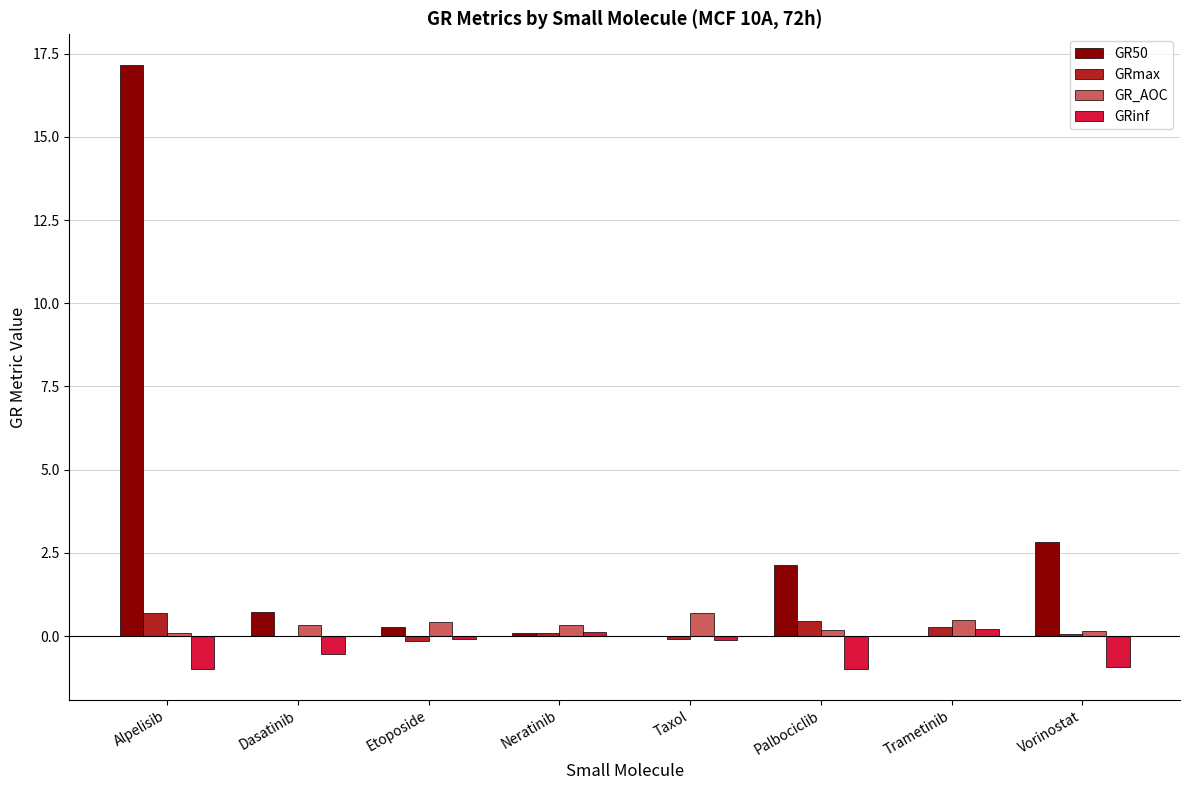

What is the sum of all GRinf values?

-3.3